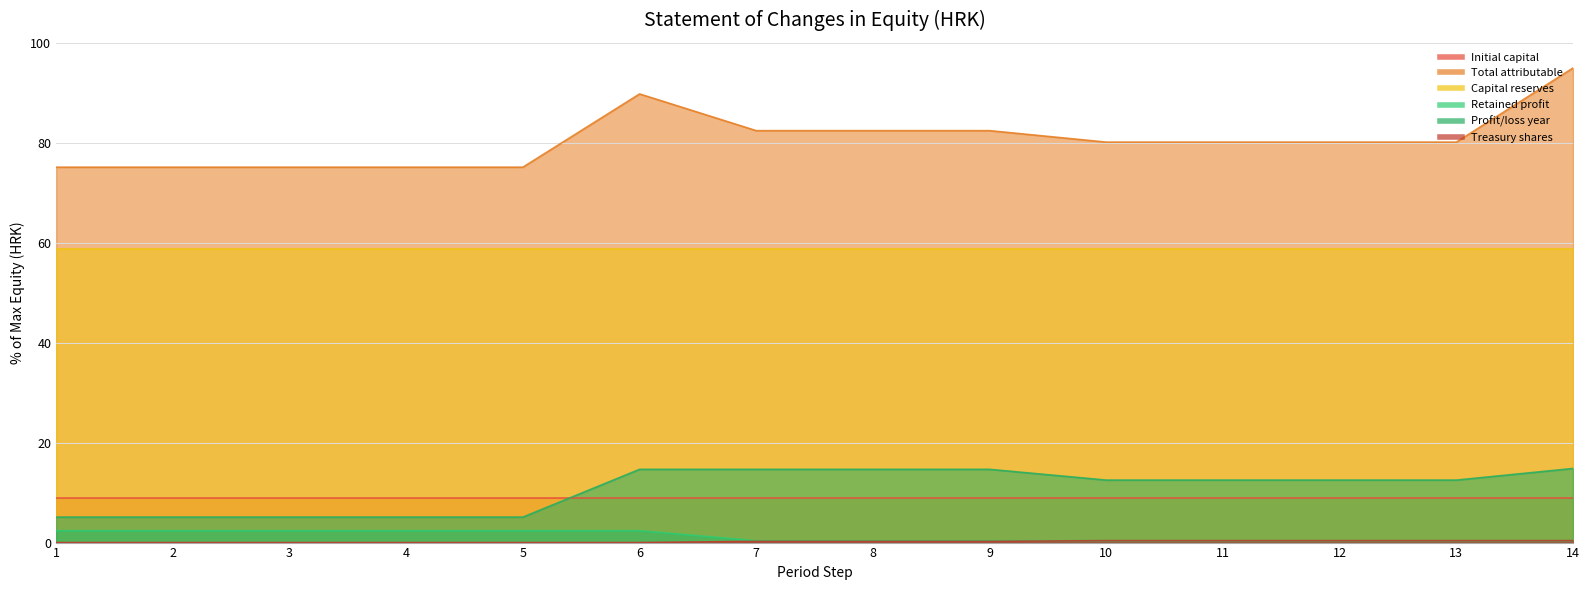

The Treasury shares series shows 0.4 at 13. True or false?

True